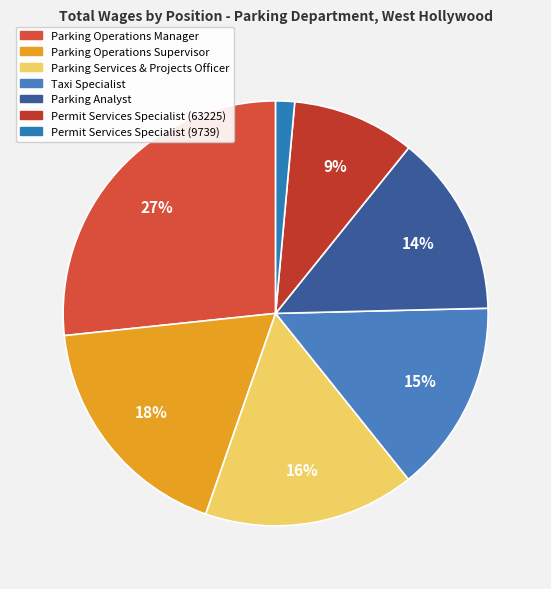

What is the smallest slice in the pie chart?

Permit Services Specialist (9739)